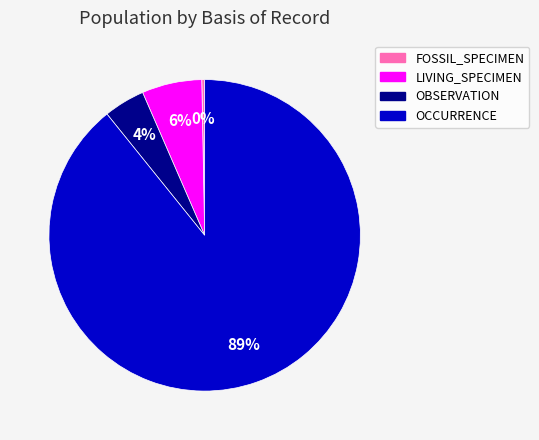

Is there a majority slice in this chart?

Yes